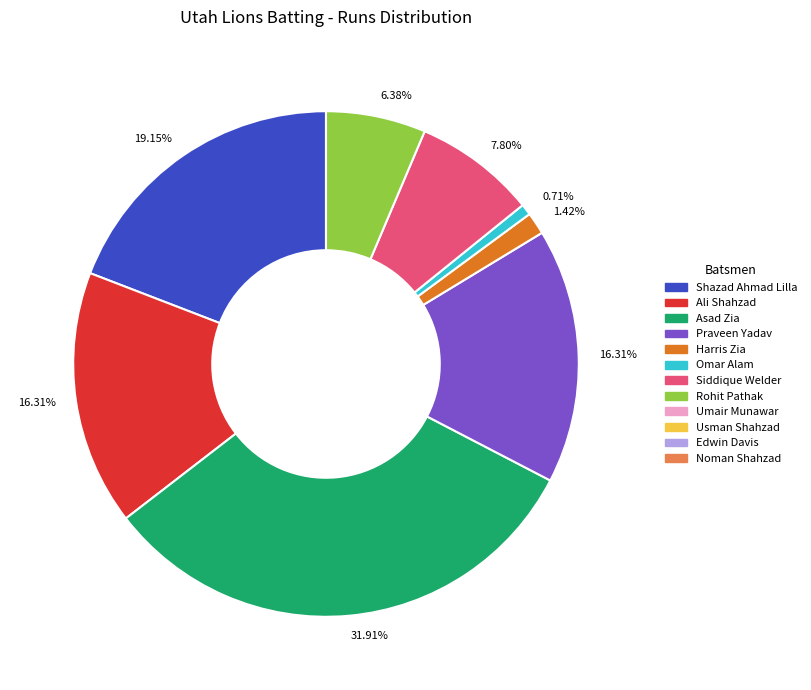

Does any single category account for the majority?

No